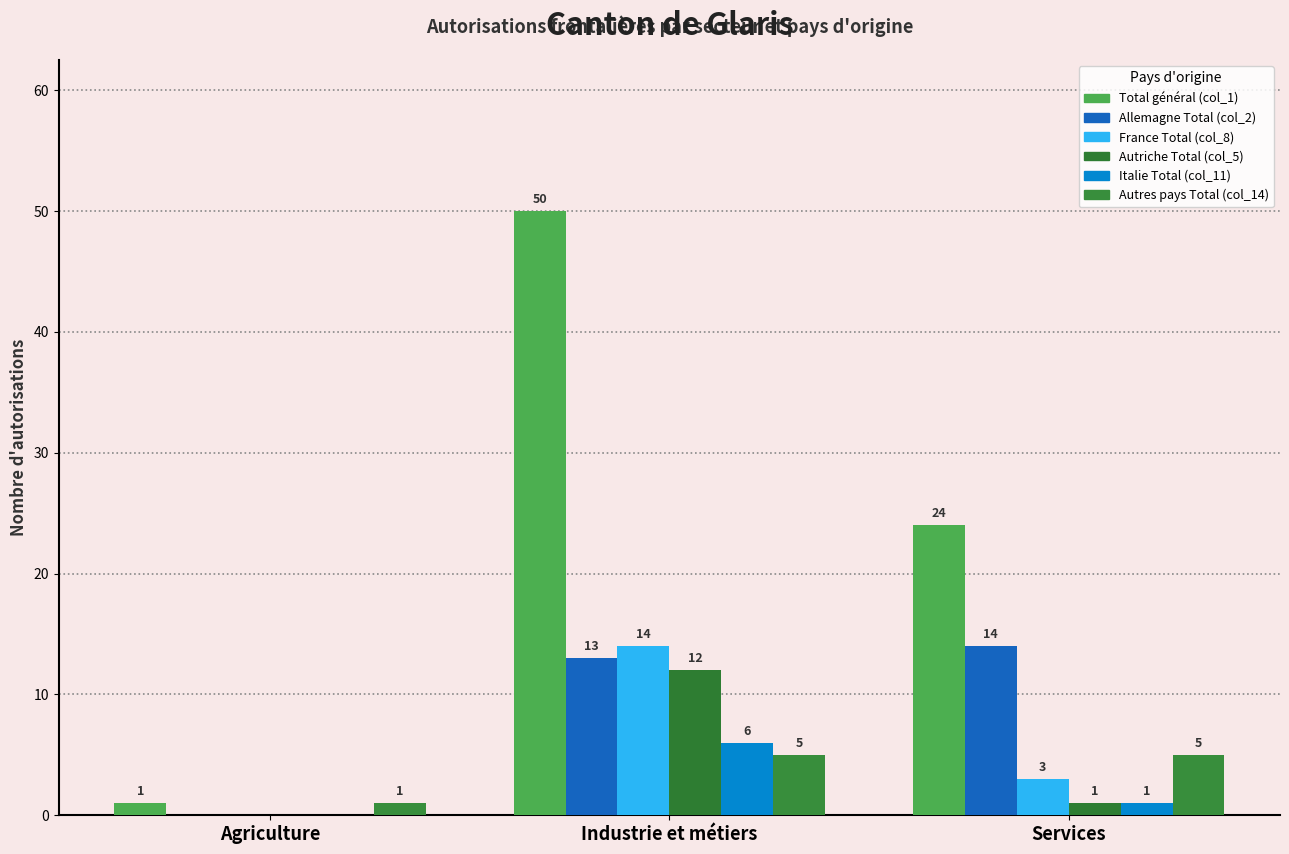

Which series has the widest spread of values?

Total général (col_1)